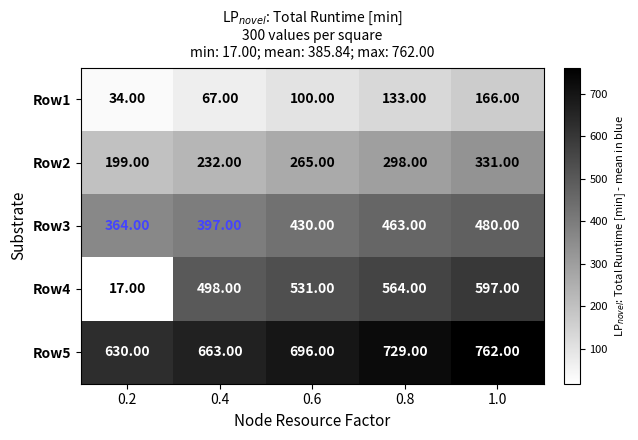

What is the average value of the Row5 series?

696